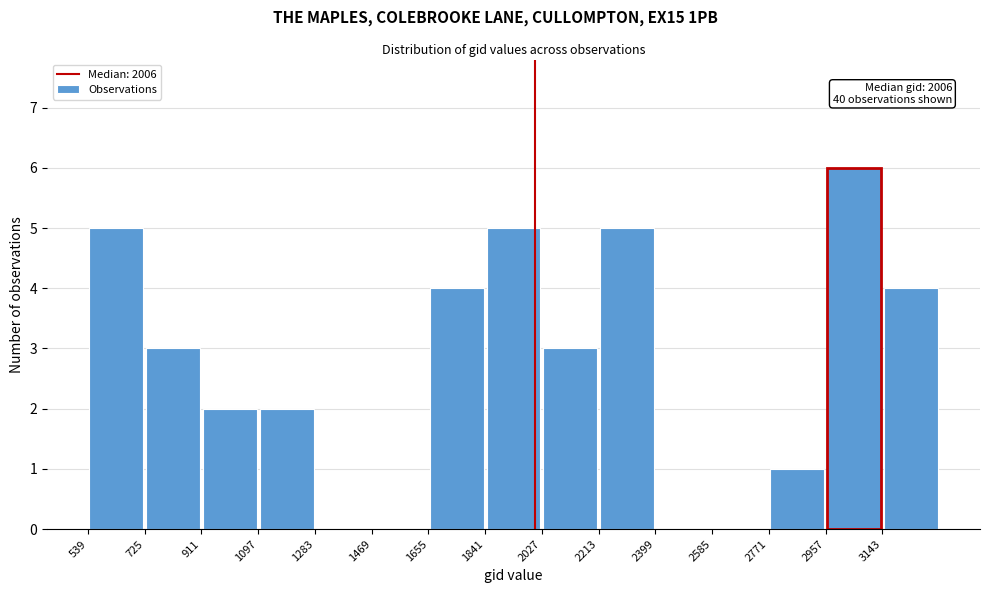

Which range on the x-axis has the tallest bar?

2960 to 3140